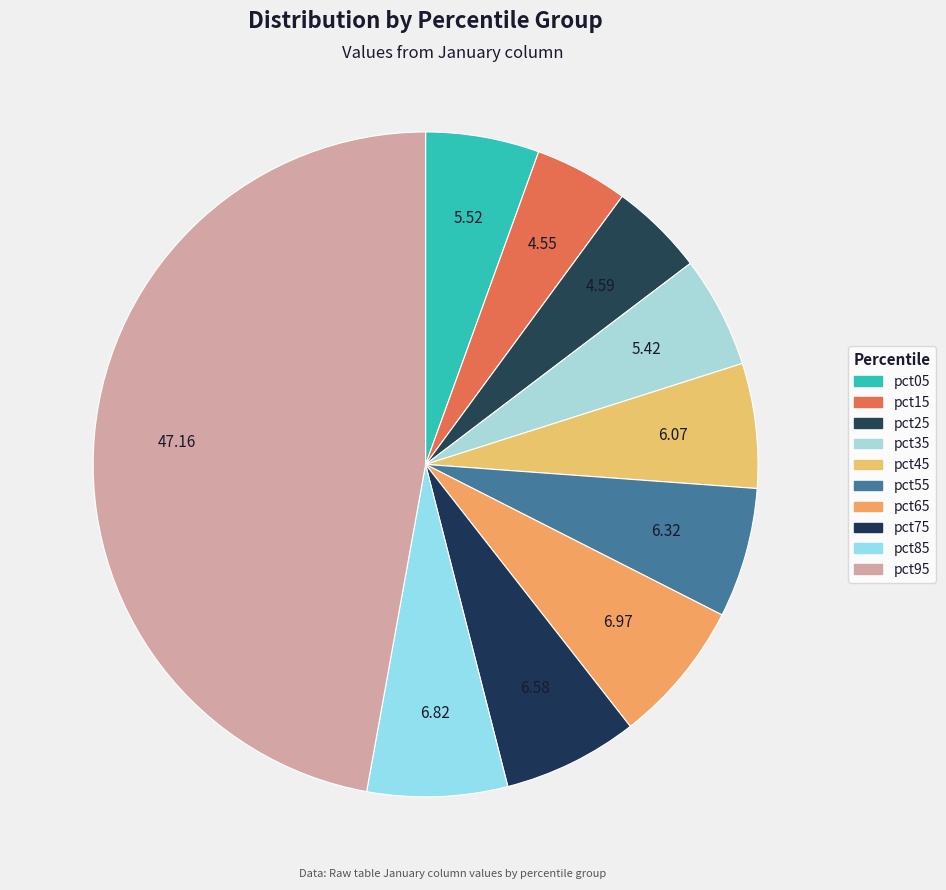

Between pct05 and pct65, which is larger?

pct65